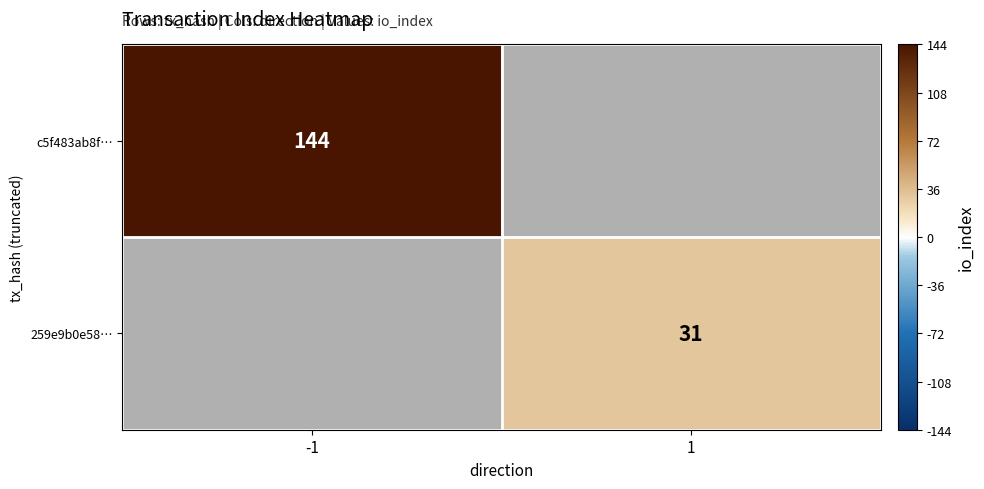

Which series has the widest spread of values?

c5f483ab8f…